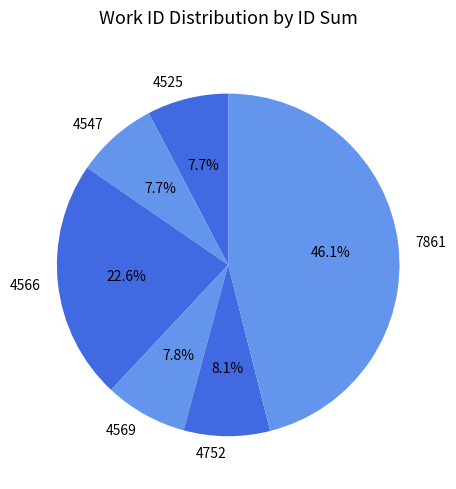

Approximately how many times larger is the value at 7861 compared to 4566?

2.0